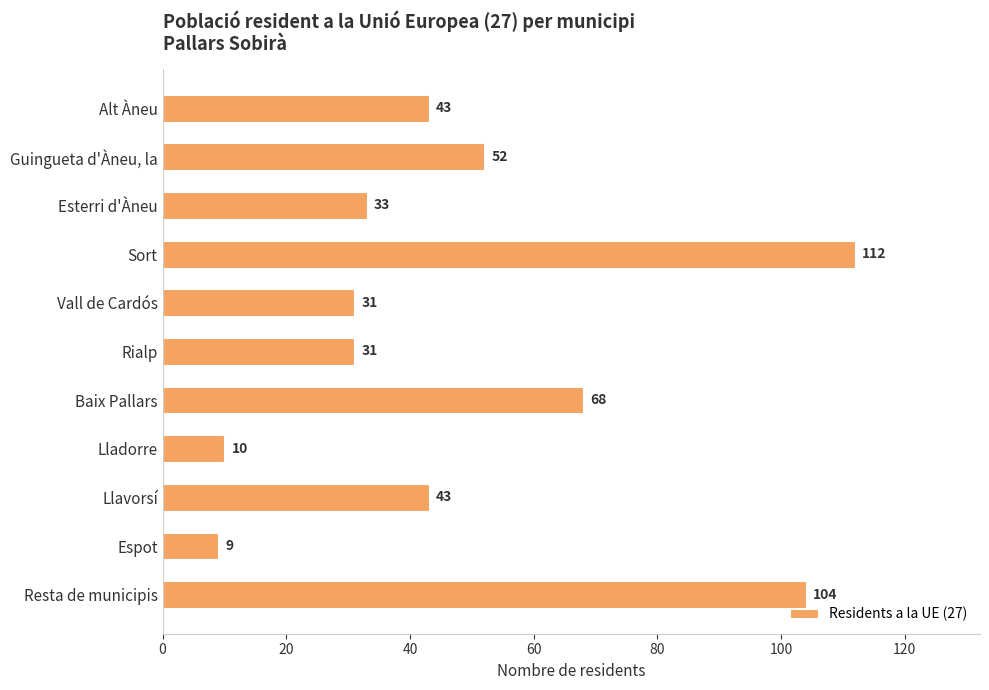

What is the difference between the maximum and minimum values?

103